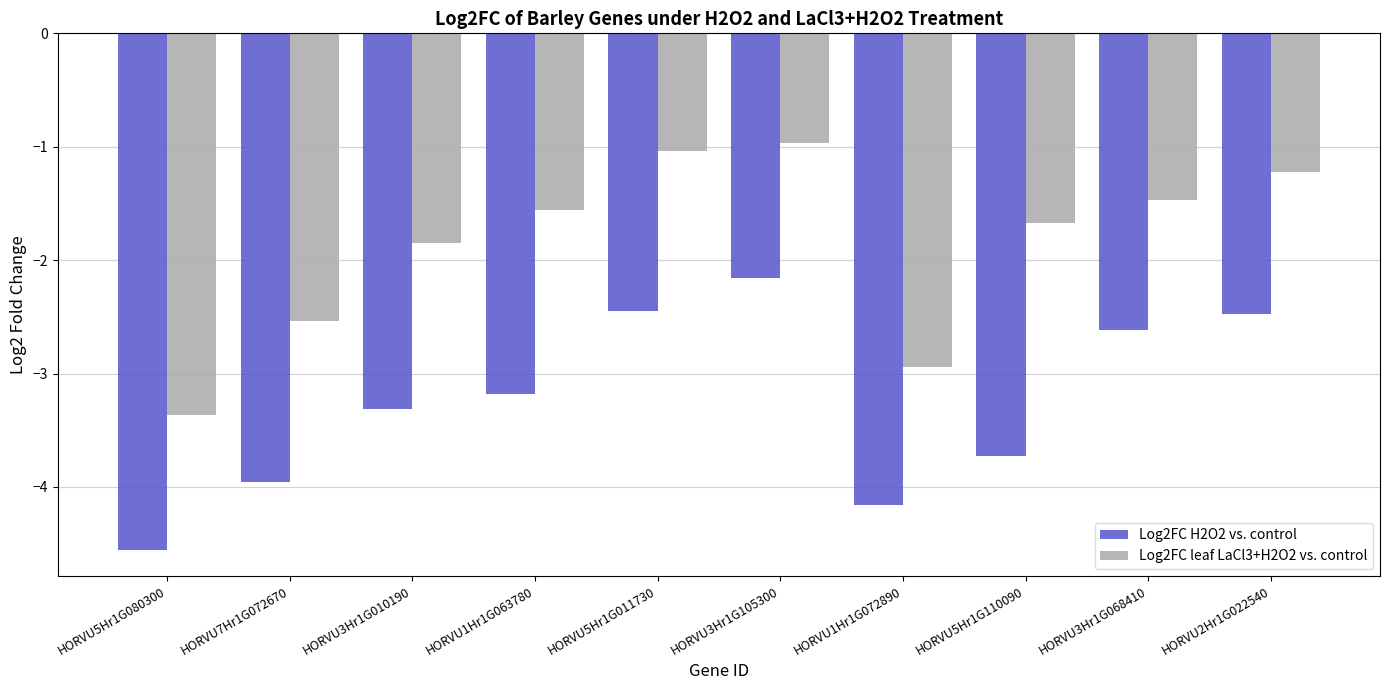

The value of Log2FC leaf LaCl3+H2O2 vs. control at HORVU5Hr1G080300 is -3.4. True or false?

True